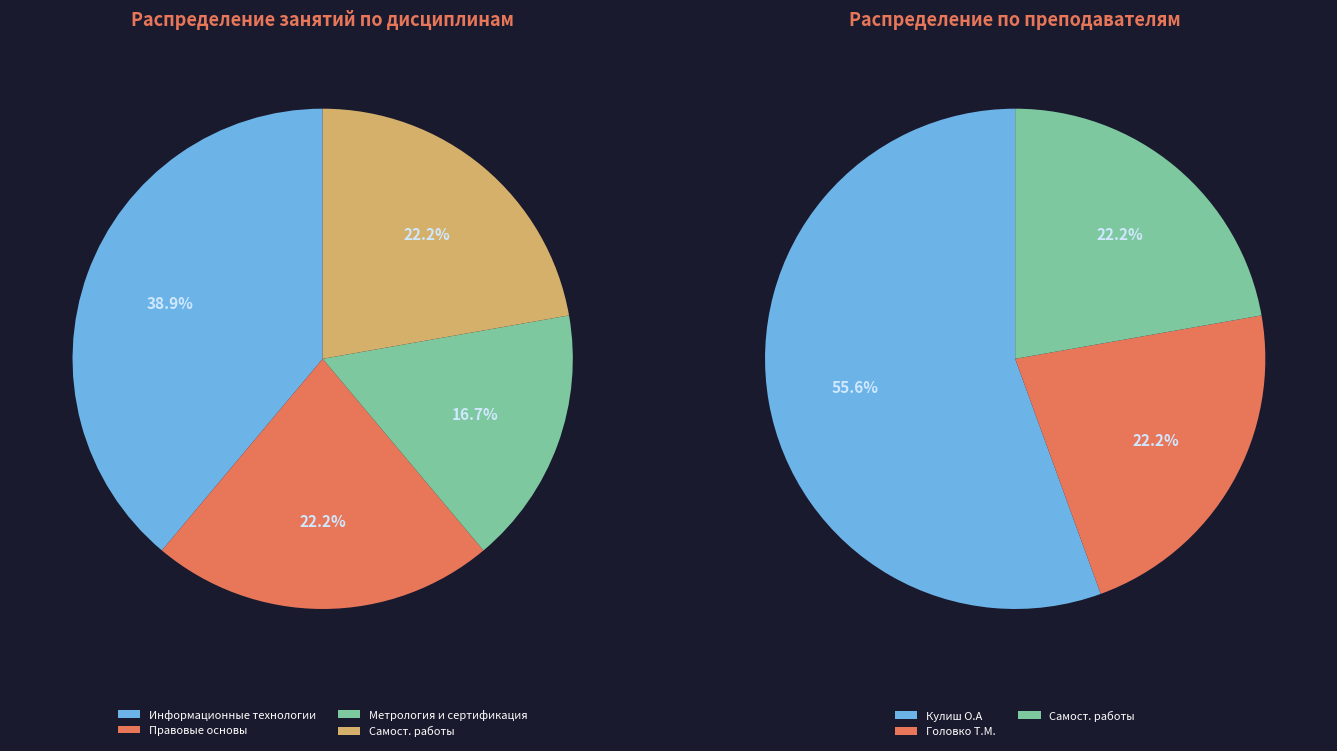

Rank the categories by value from lowest to highest.

Метрология, стандартизация и сертификация, Правовые основы профессиональной деятельности, ДЕНЬ САМОСТОЯТЕЛЬНЫХ РАБОТ, Информационные технологии в профессиональной деятельности